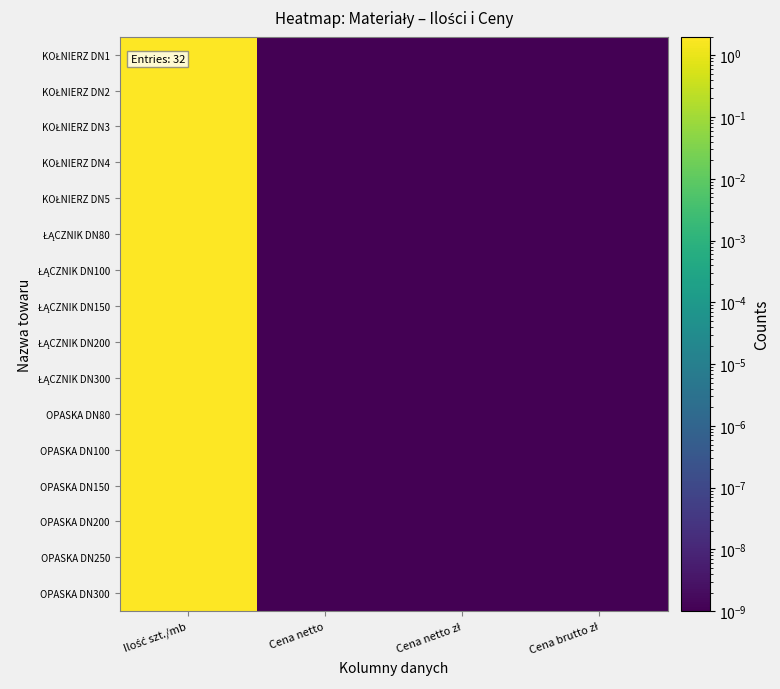

Which series has the largest total across all categories?

KOŁNIERZ DN1